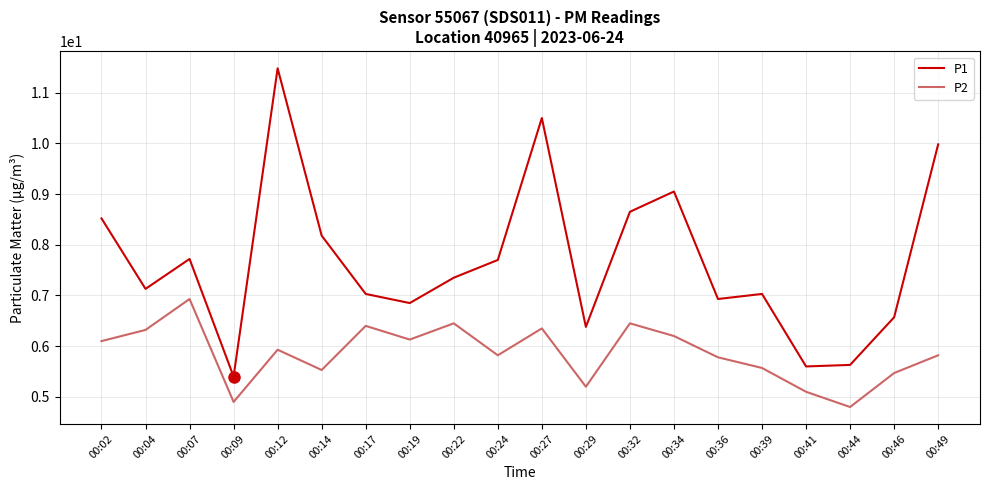

Is the value of P1 at 00:04 greater than the value of P2 at 00:12?

Yes